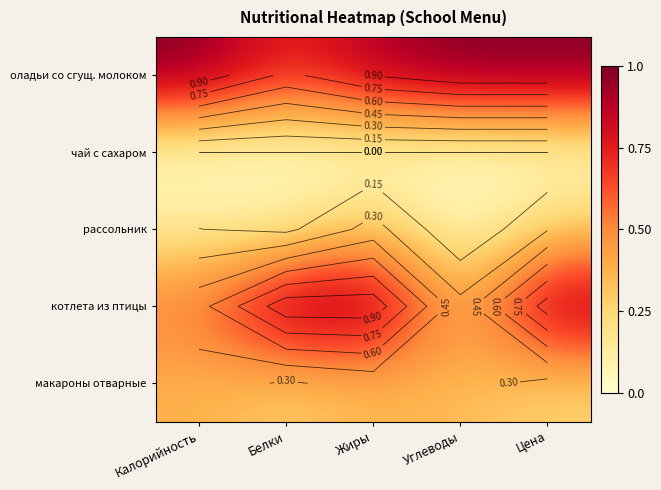

How many values in the оладьи со сгущ. молоком series are below 1?

2